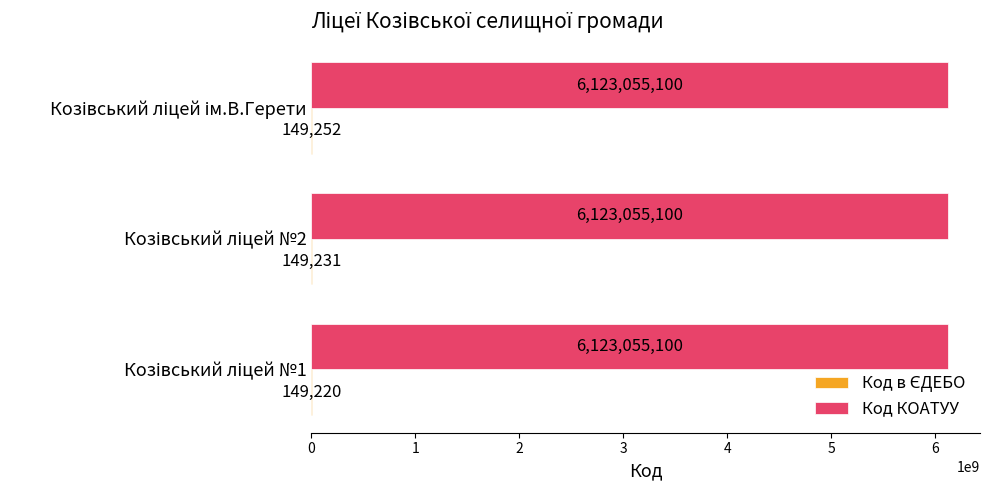

Which series has the largest total across all categories?

Код КОАТУУ